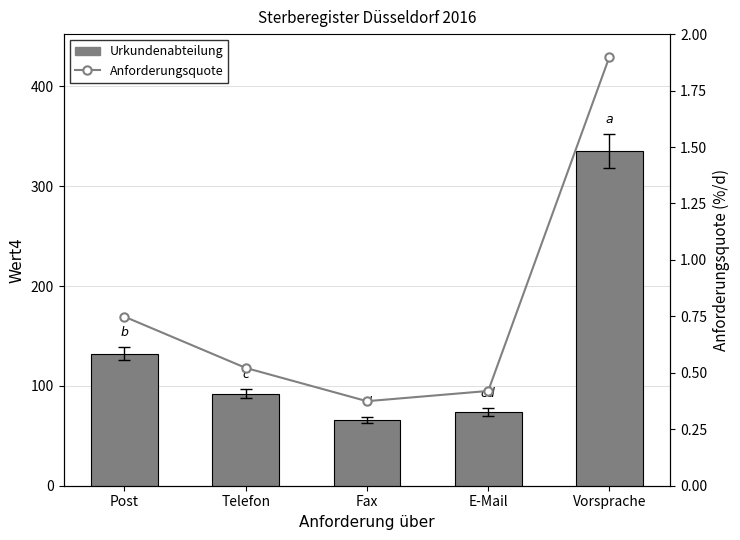

What is the value of the Anforderungsquote bar at the 2nd from the left?

0.5